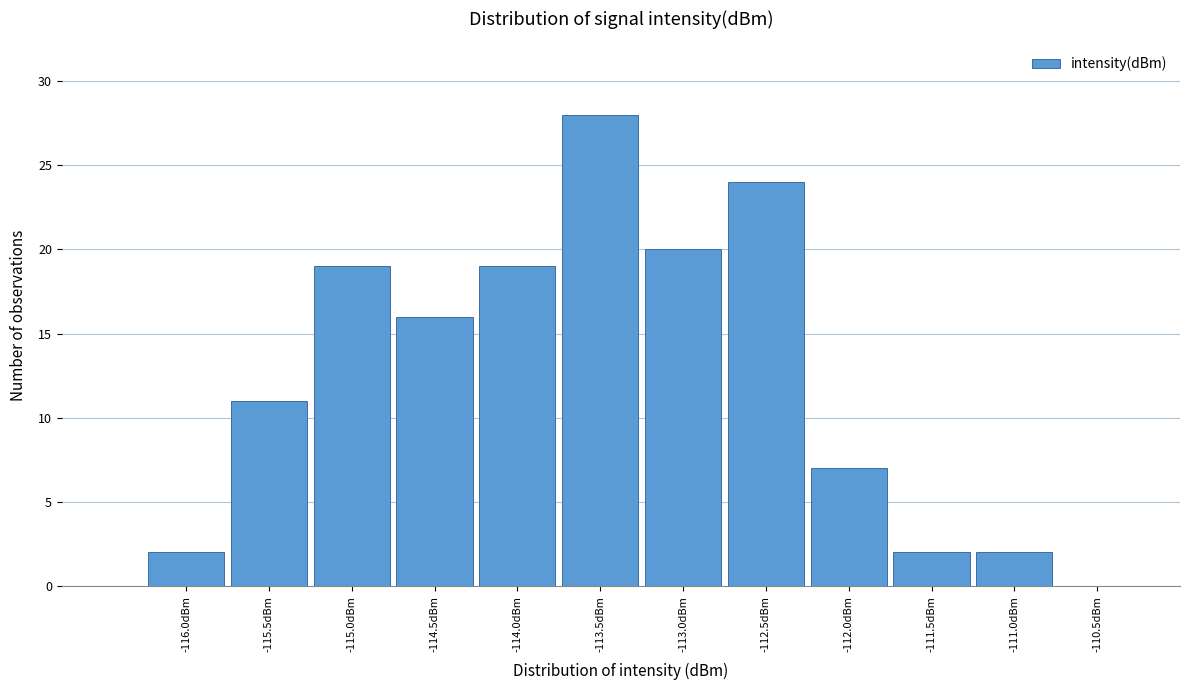

Reading left to right, extract all data points from this chart.

-116.0dBm=2	-115.5dBm=11	-115.0dBm=19	-114.5dBm=16	-114.0dBm=19	-113.5dBm=28	-113.0dBm=20	-112.5dBm=24	-112.0dBm=7	-111.5dBm=2	-111.0dBm=2	-110.5dBm=0